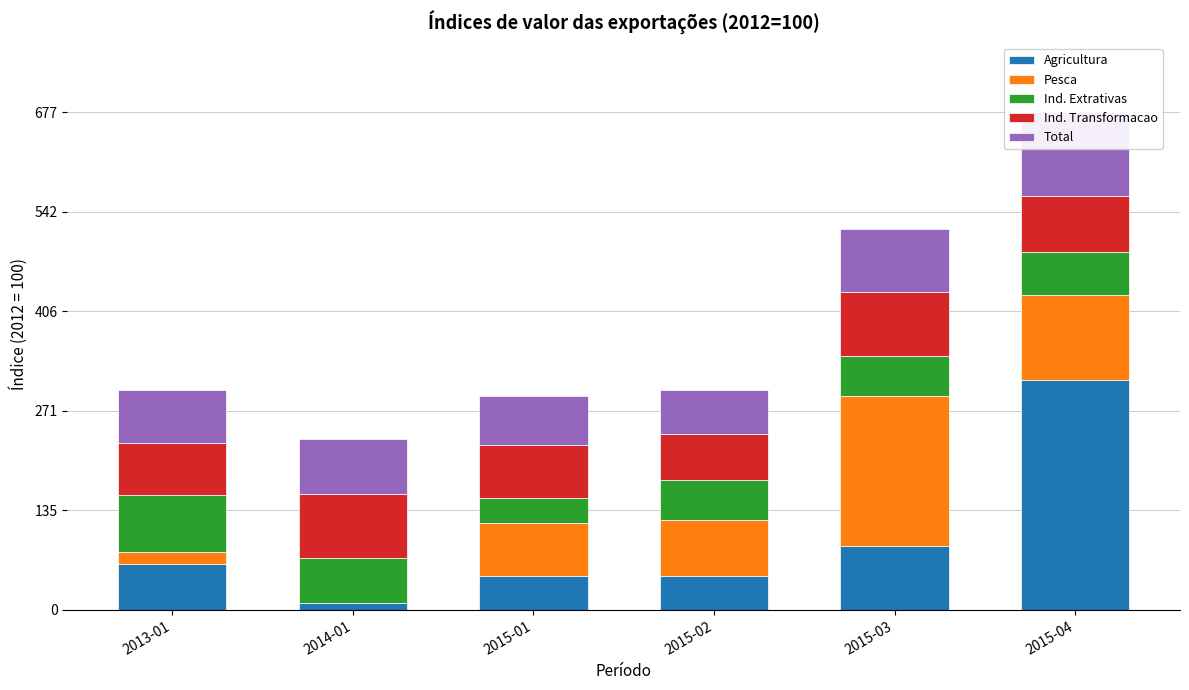

Where is Ind. Transformacao nearest to the value 75?

2015-04